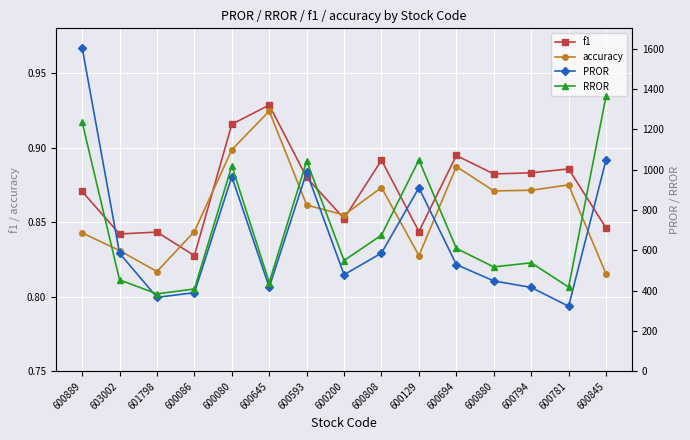

Where is accuracy nearest to the value 0?

600845